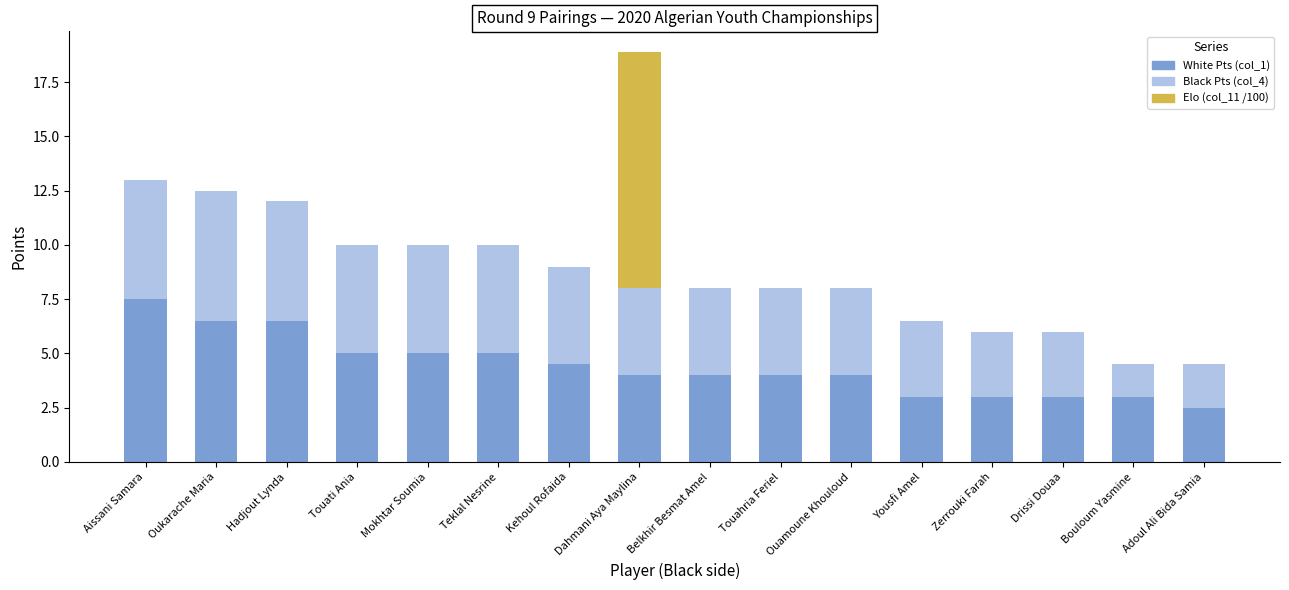

Count the number of data series in this chart.

3